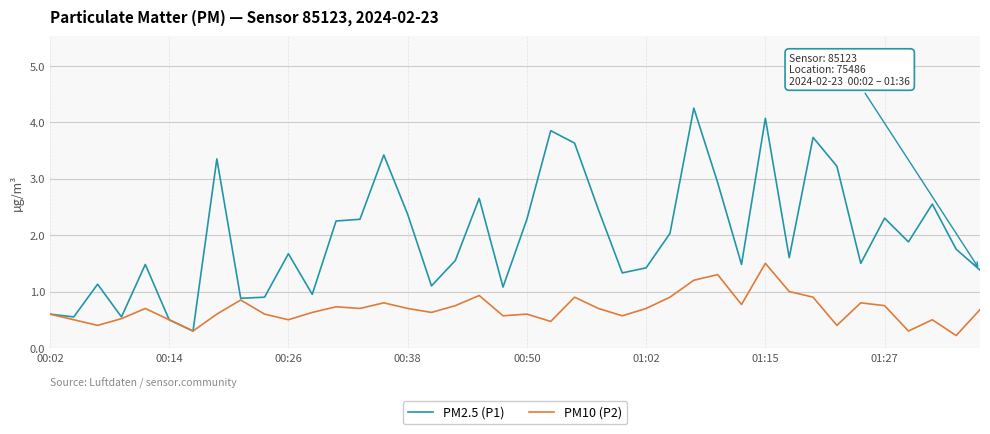

Which series has the largest range (max minus min)?

PM2.5 (P1)